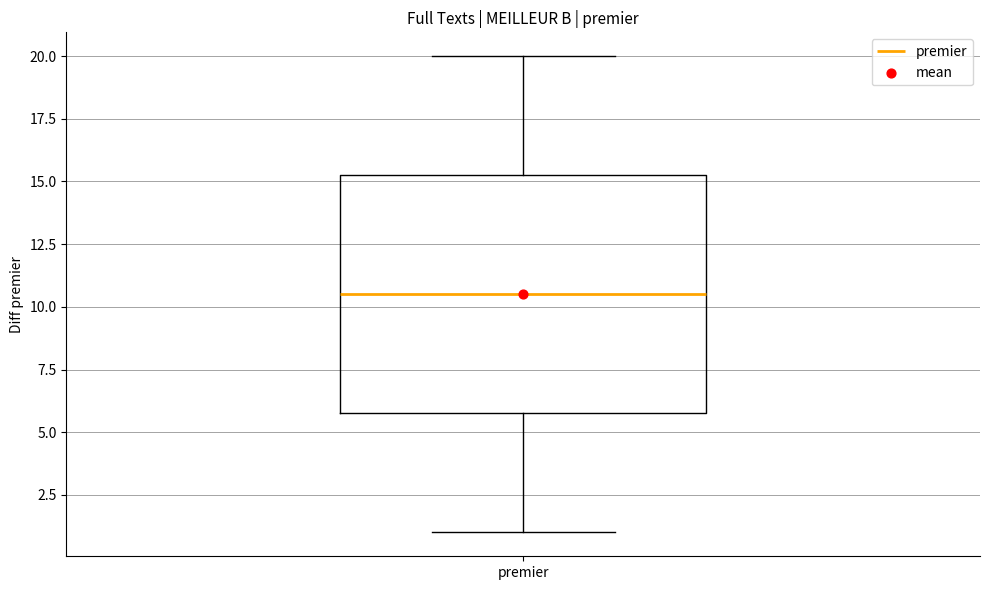

Transcribe this box plot: give where the median line is, the range the box spans, and where the two whiskers end, as read against the y-axis. The values are not printed on the chart, so give them approximately, as read against the axis.

median 10.5, box 6.0 to 15.5, whiskers 1.0 to 20.0